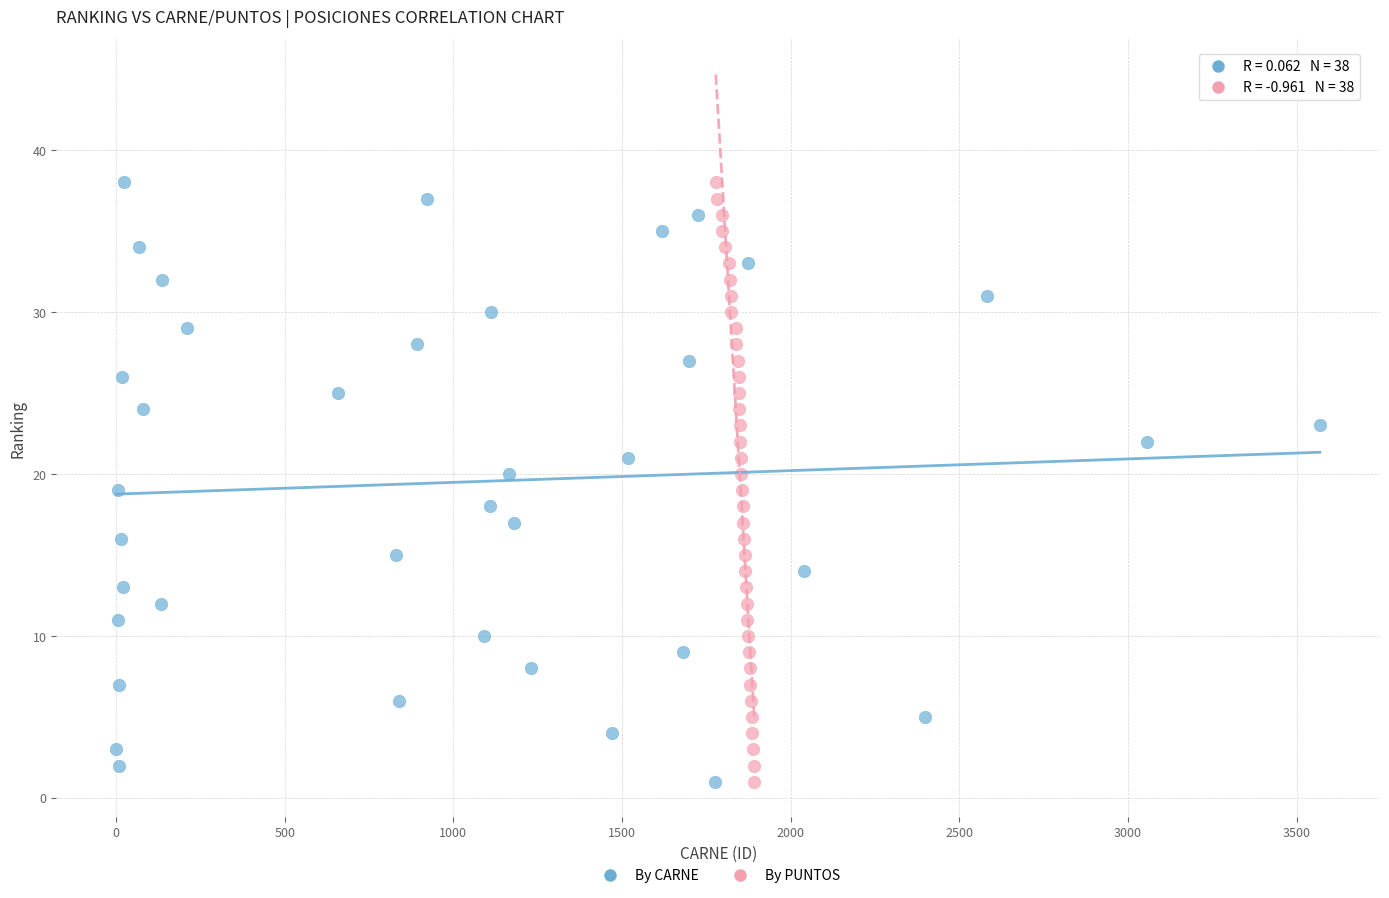

What are all the series names shown in the legend?

By CARNE, By PUNTOS